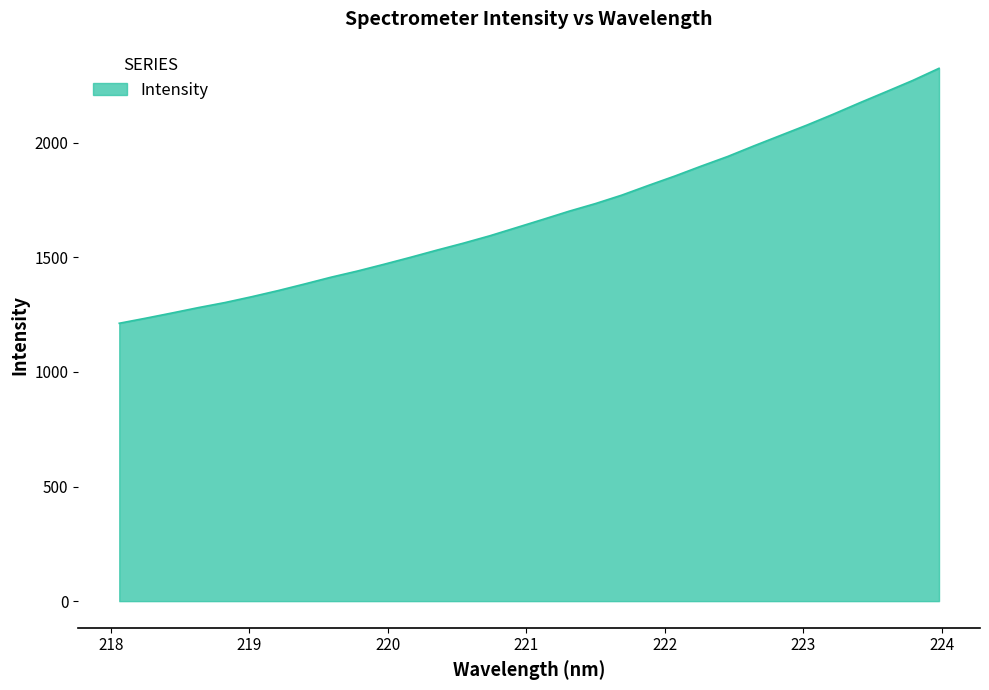

What is the minimum value shown in the chart?

1212.2